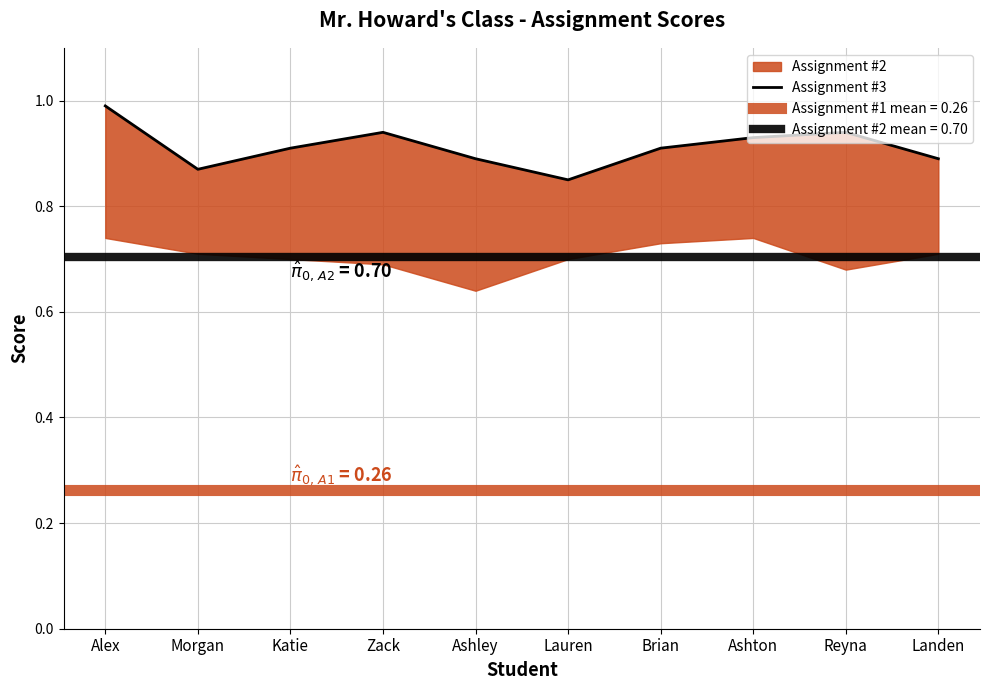

How many lines are shown in the chart?

1